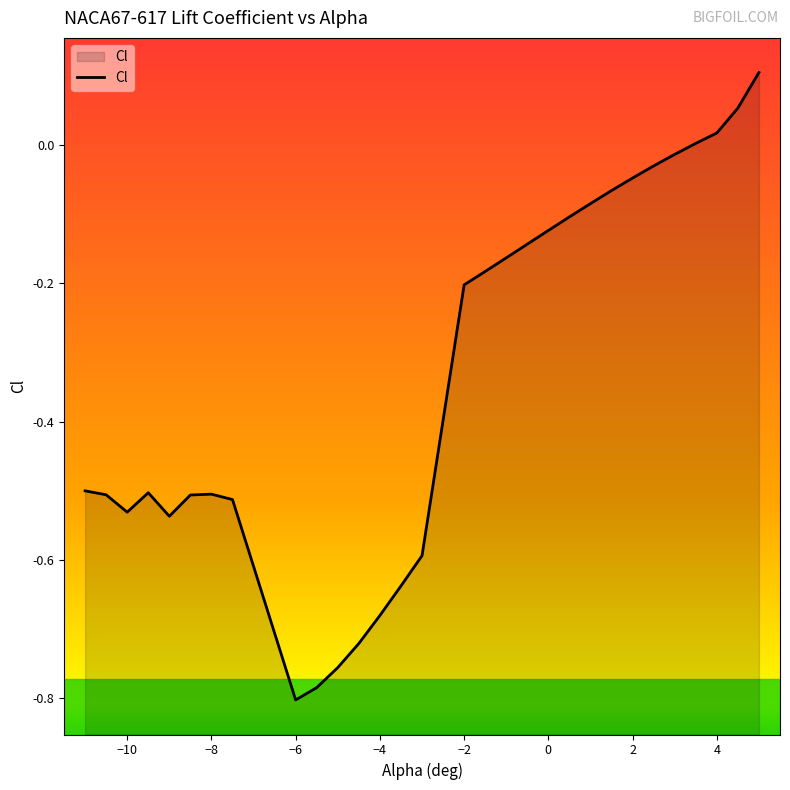

List the labels in order of value, smallest first.

-6, -5.5, -5, -4.5, -4, -3.5, -3, -9, -10, -7.5, -8.5, -10.5, -8, -9.5, -11, -2, -1.5, -1, -0.5, 0, 0.5, 1, 1.5, 2, 2.5, 3, 3.5, 4, 4.5, 5